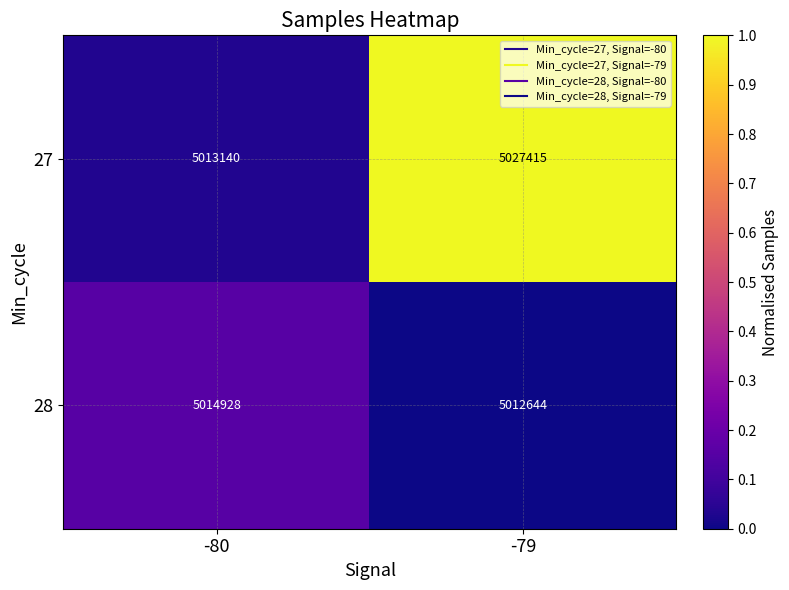

The value of 27 at -80 is 5013140. True or false?

True